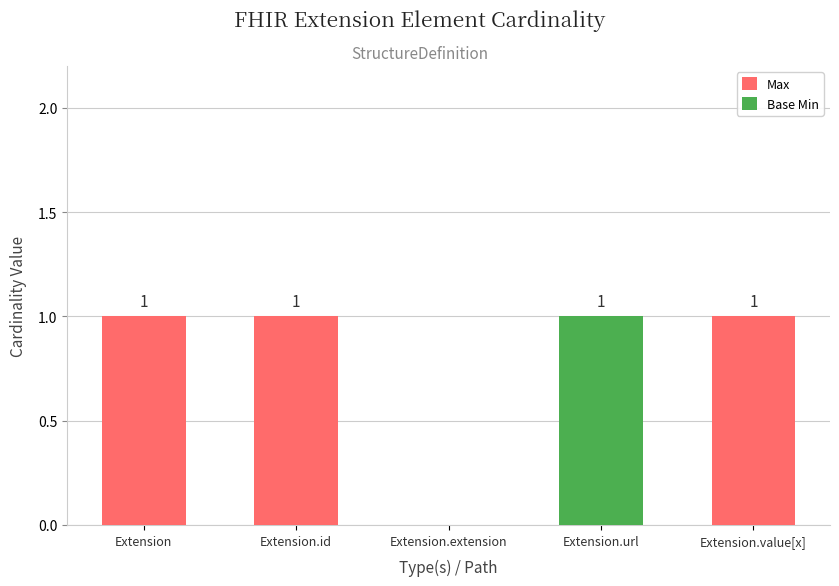

What are all the series names shown in the legend?

Max, Base Min